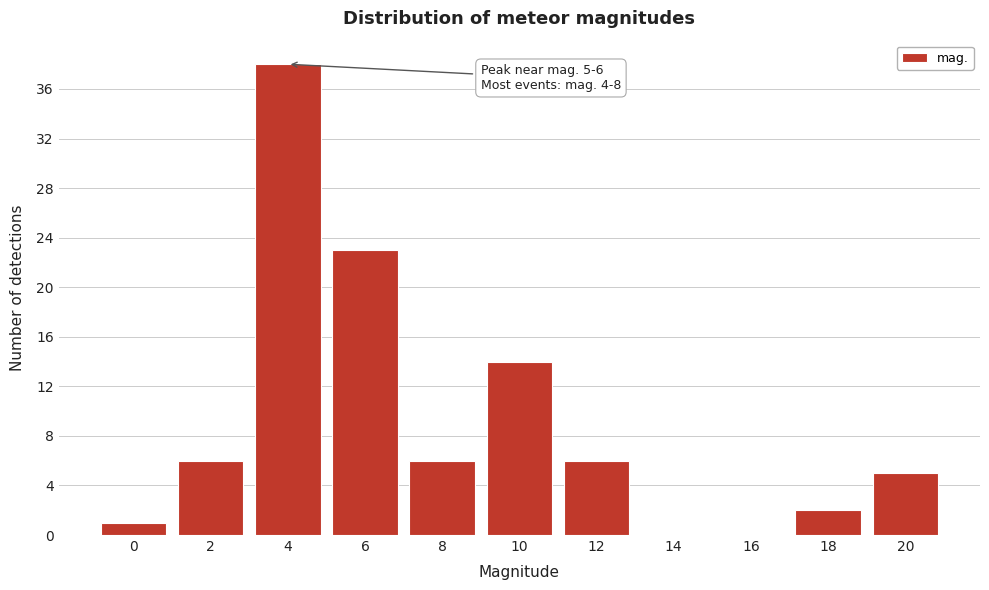

Reading right to left, transcribe all the data shown in this chart.

20=5	18=2	16=0	14=0	12=6	10=14	8=6	6=23	4=38	2=6	0=1